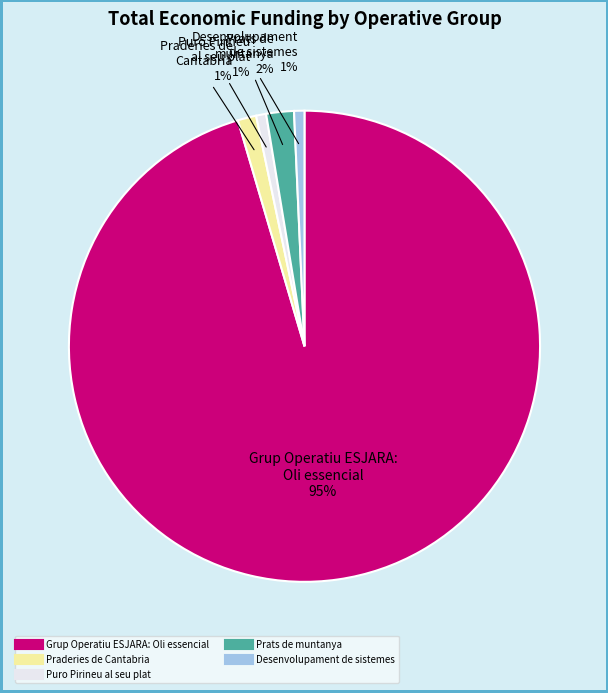

Is it true that Desenvolupament de sistemes is 11% of the pie?

False